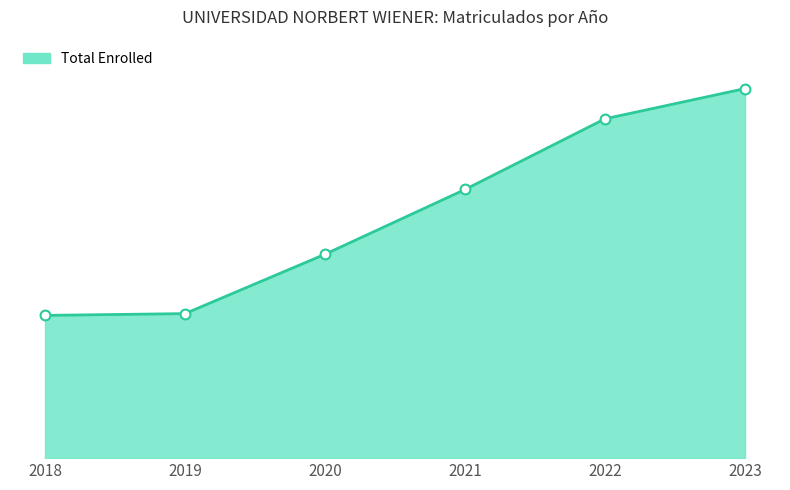

Which has a higher value, 2023 or 2019?

2023